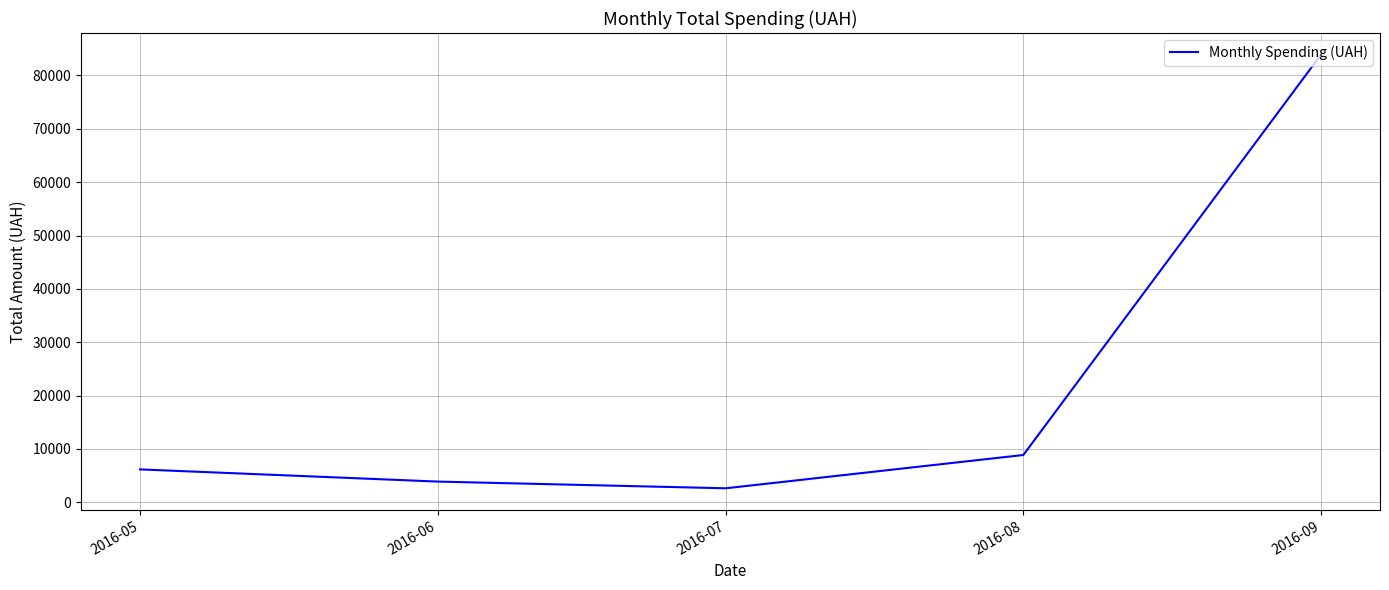

Read the value at 2016-07.

2621.0